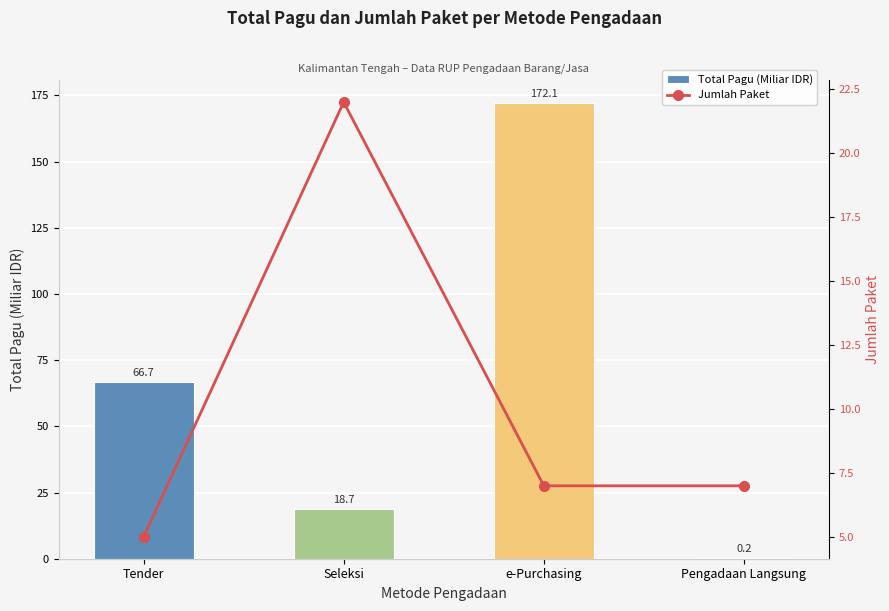

Which series changed the most between Seleksi and Pengadaan Langsung?

Total Pagu (Miliar IDR)